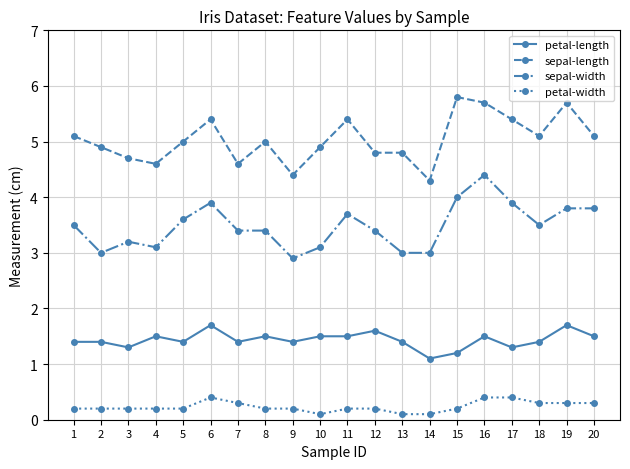

What is the maximum value shown in the chart?

5.8